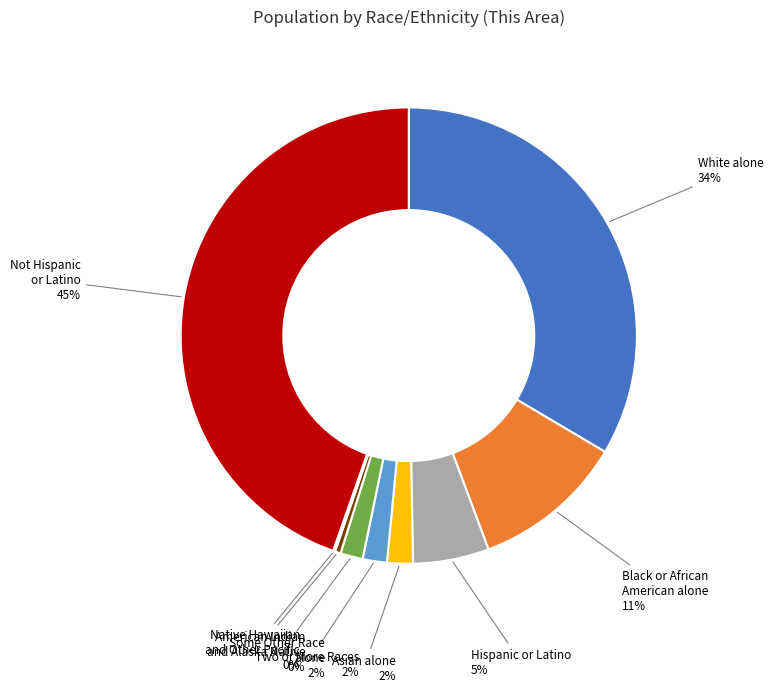

Does any single category account for the majority?

No